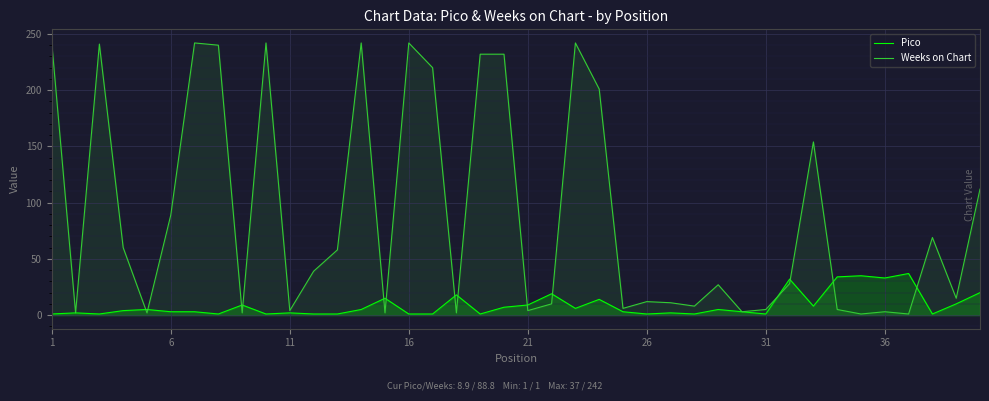

Which series has the largest total across all categories?

Weeks on Chart